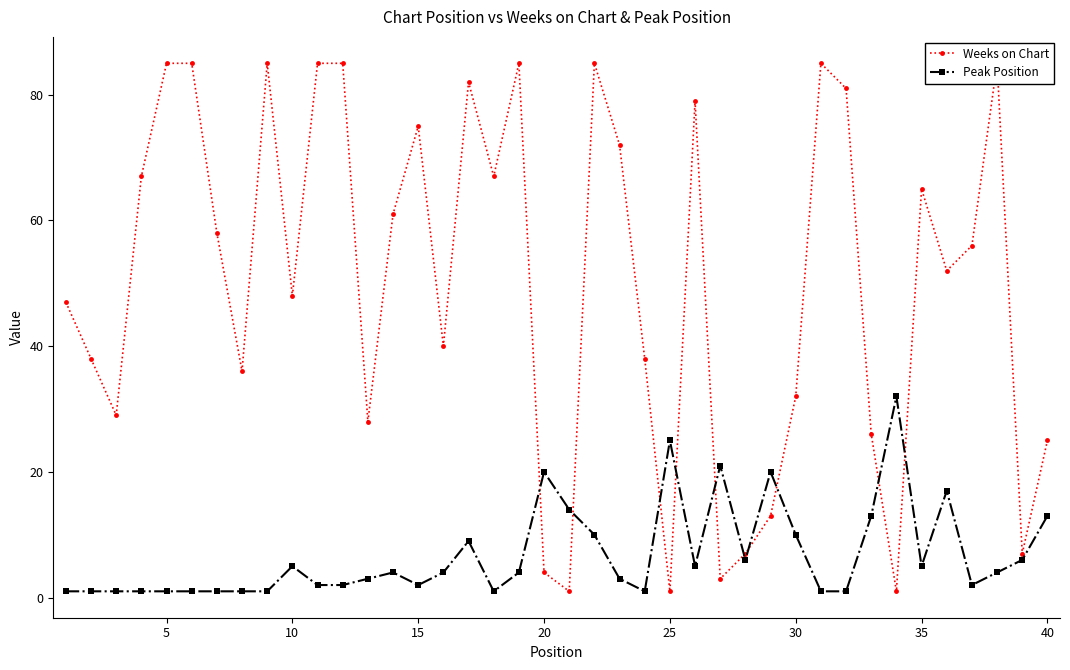

What is the maximum value for Peak Position?

32